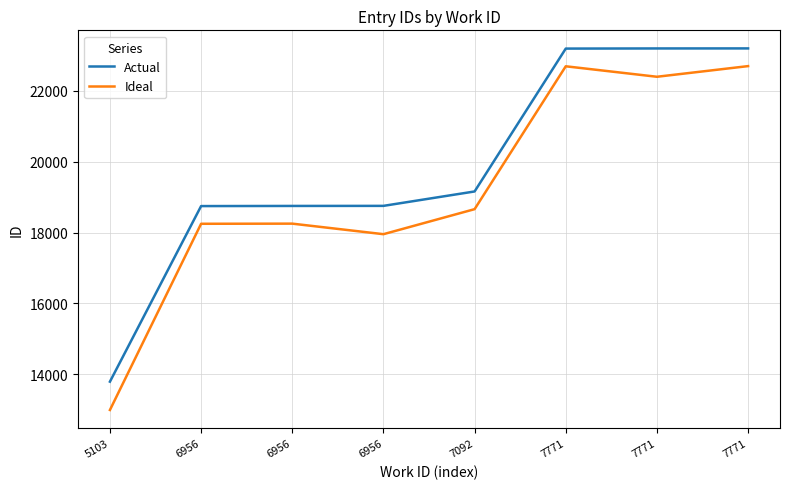

True or false: Actual and Ideal intersect in this chart.

False